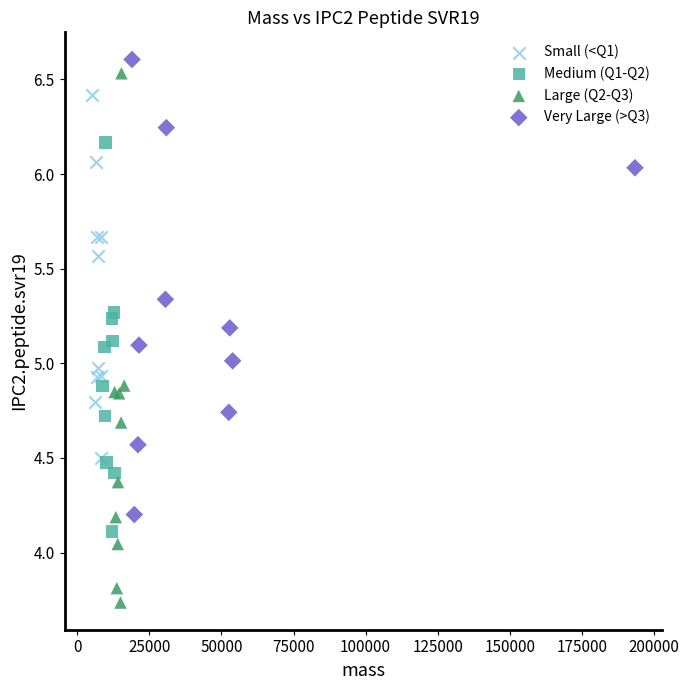

Which series has the widest spread of Y values?

Large (Q2-Q3)